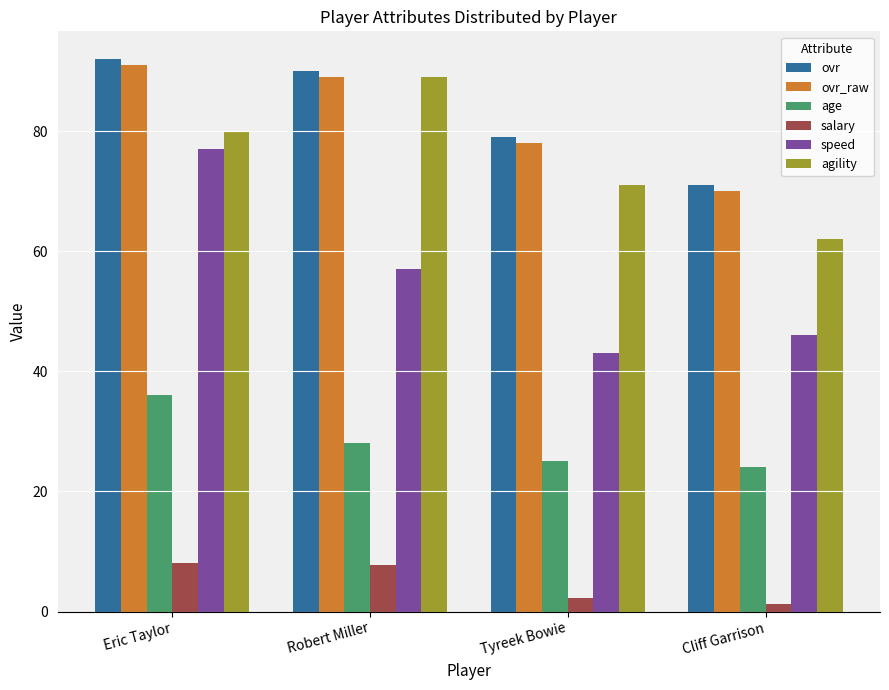

How many agility values are between 71 and 89?

3